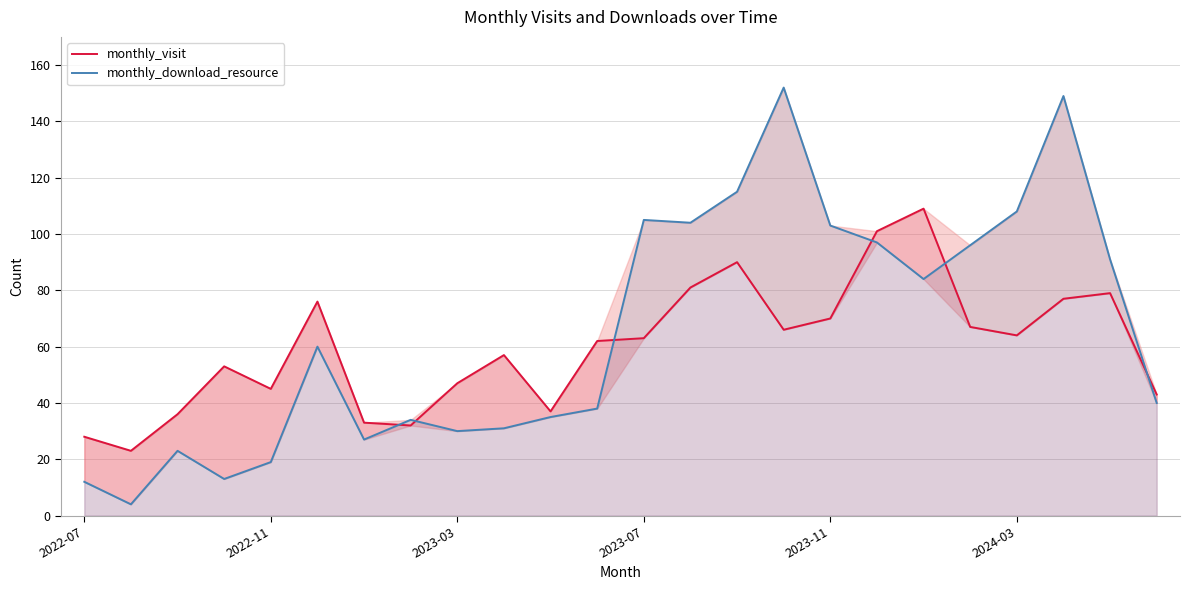

Where is monthly_visit nearest to the value 66?

15